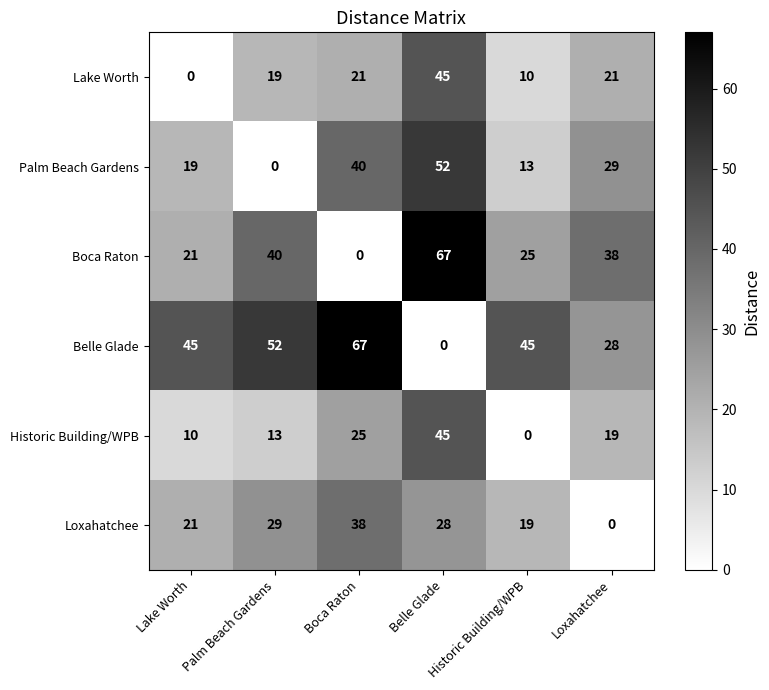

Which category has the highest value in the Lake Worth series?

Belle Glade